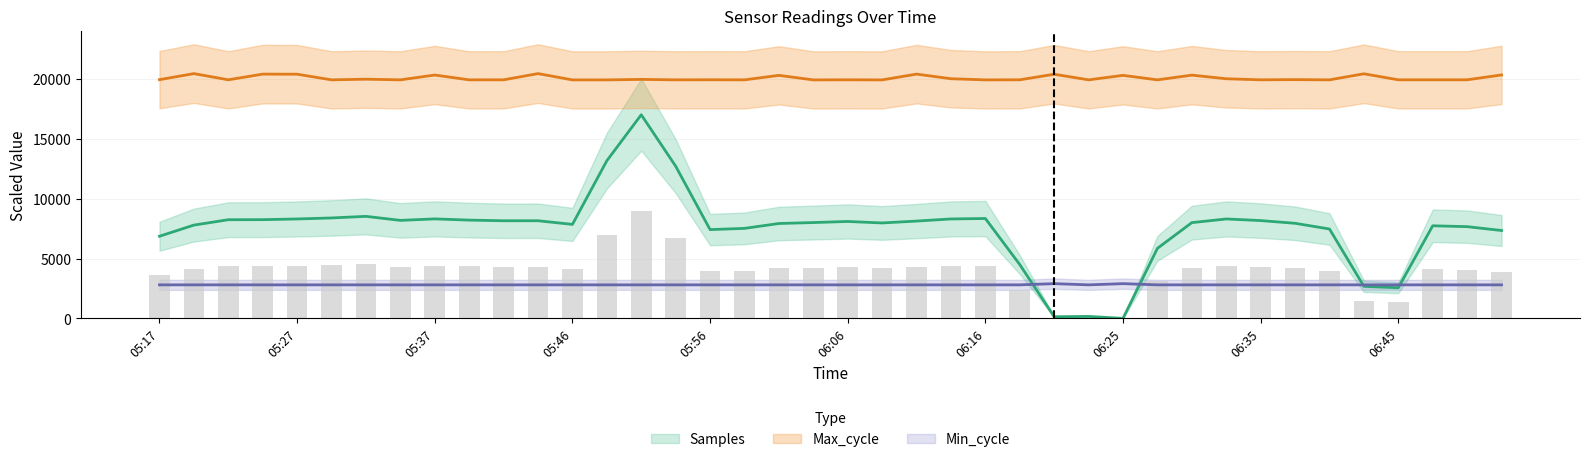

What is the difference between the second highest and minimum values in the Samples series?

13161.4